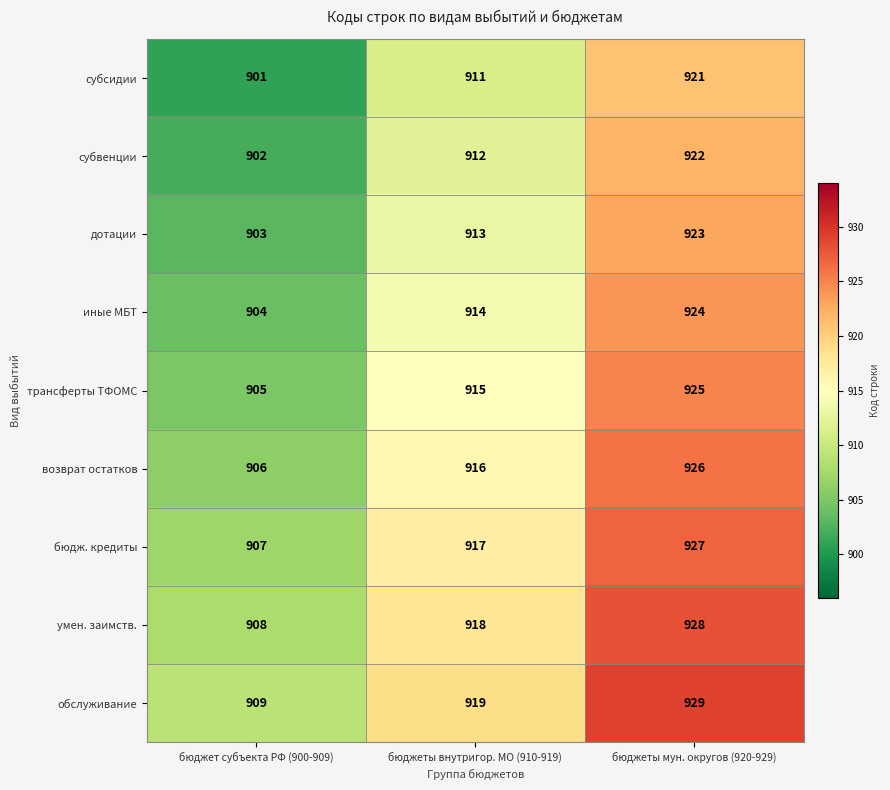

What is the sum of all дотации values?

2739